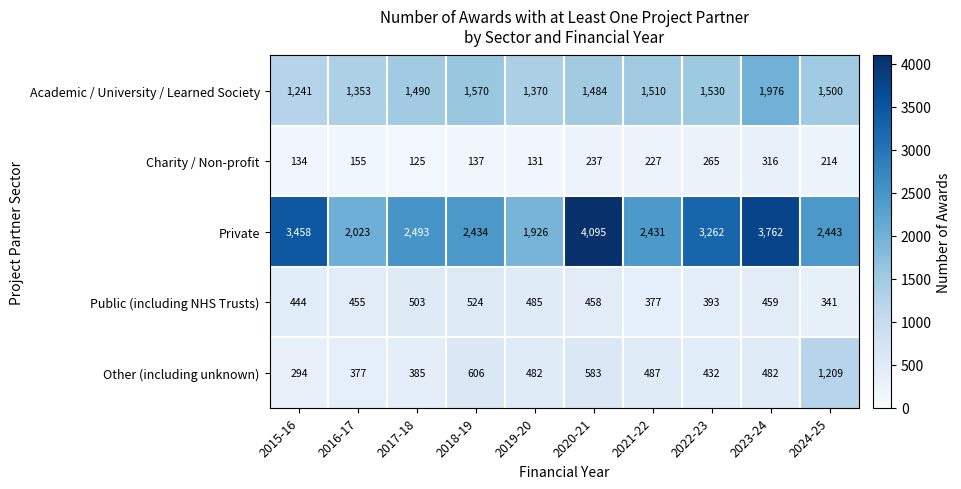

Which series has the widest spread of values?

Private